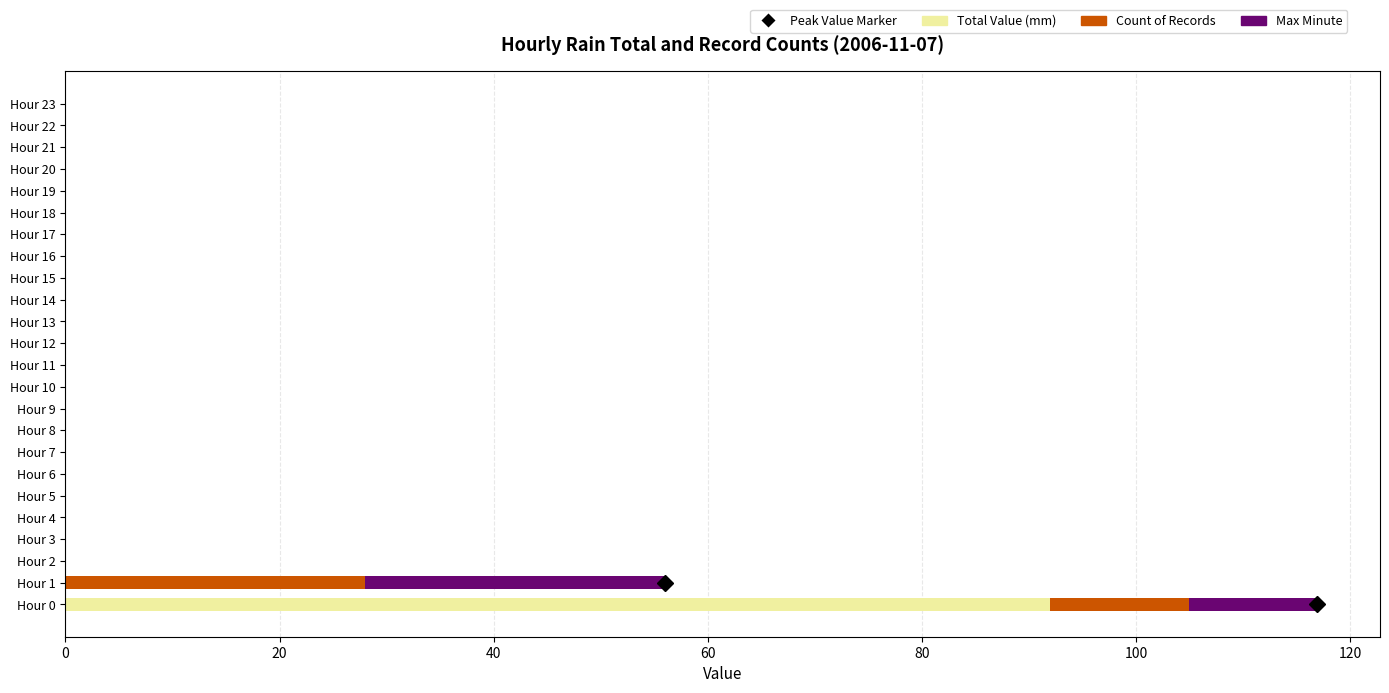

True or false: Total Value (mm) has a value of 0.0 at Hour 16.

True